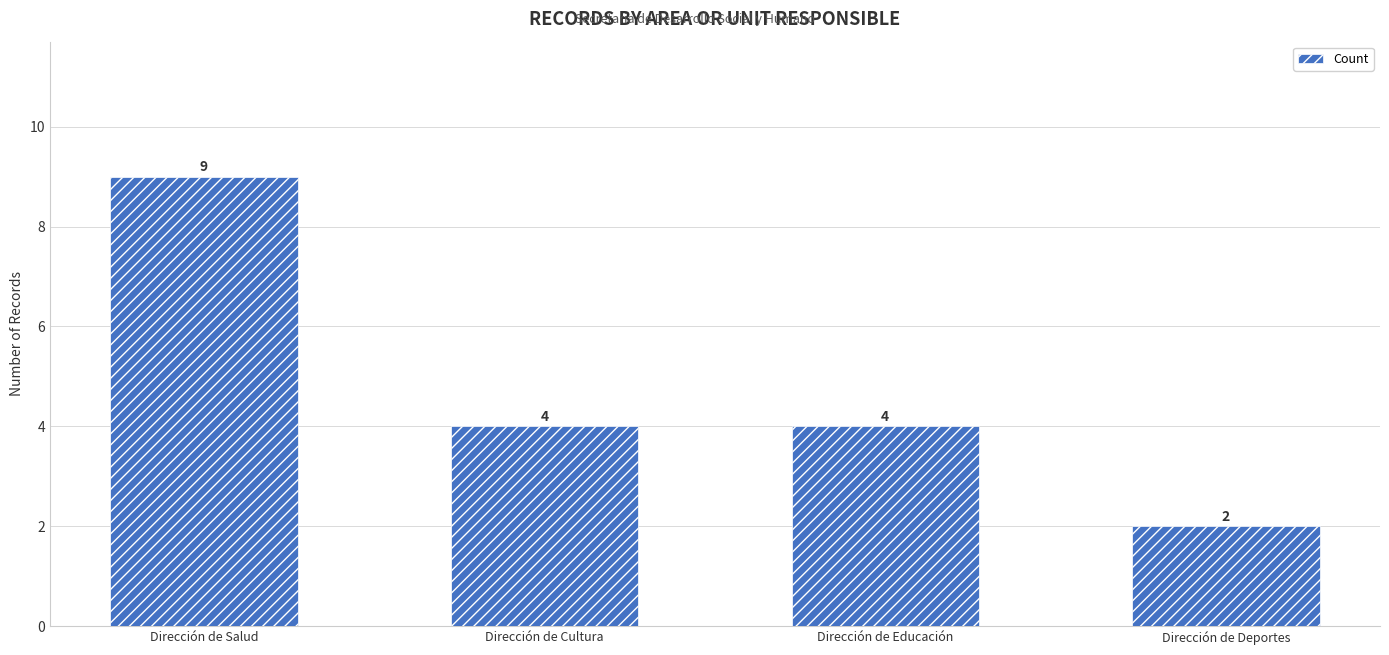

How many values are below 4?

1